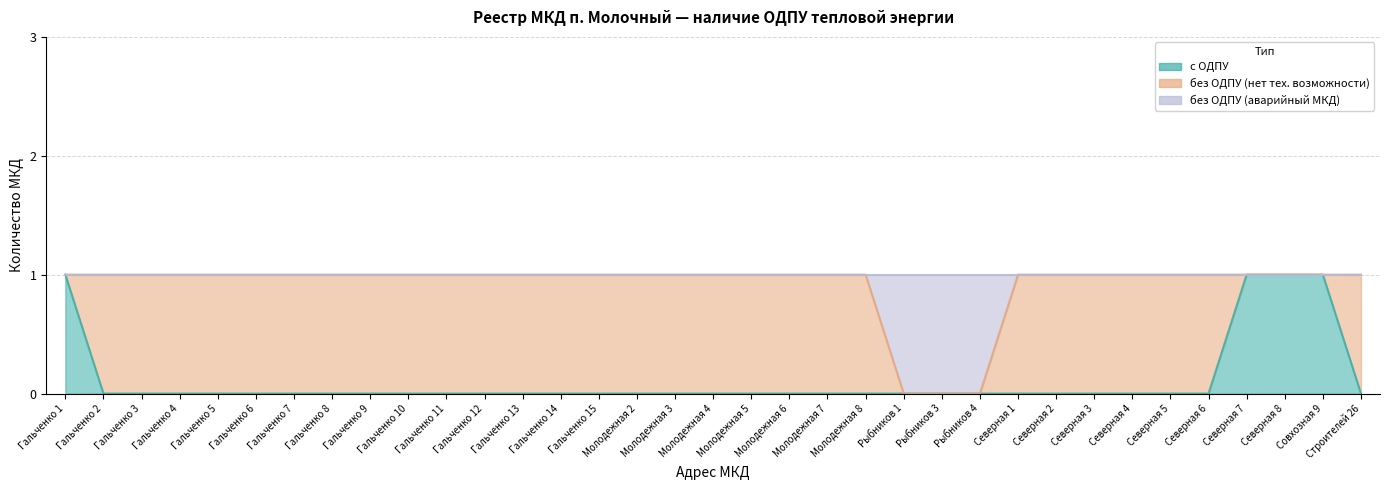

True or false: с ОДПУ has more than 0 points higher than both neighbors.

False